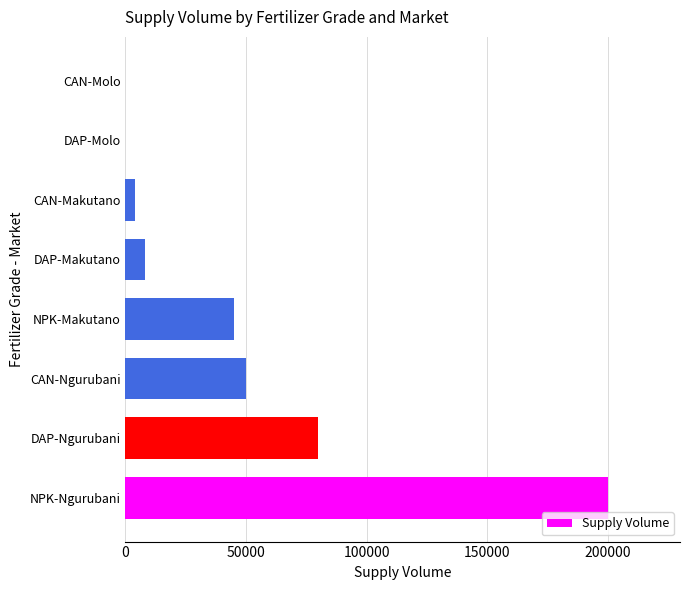

What is the sum of the values at NPK-Ngurubani and DAP-Makutano?

208000